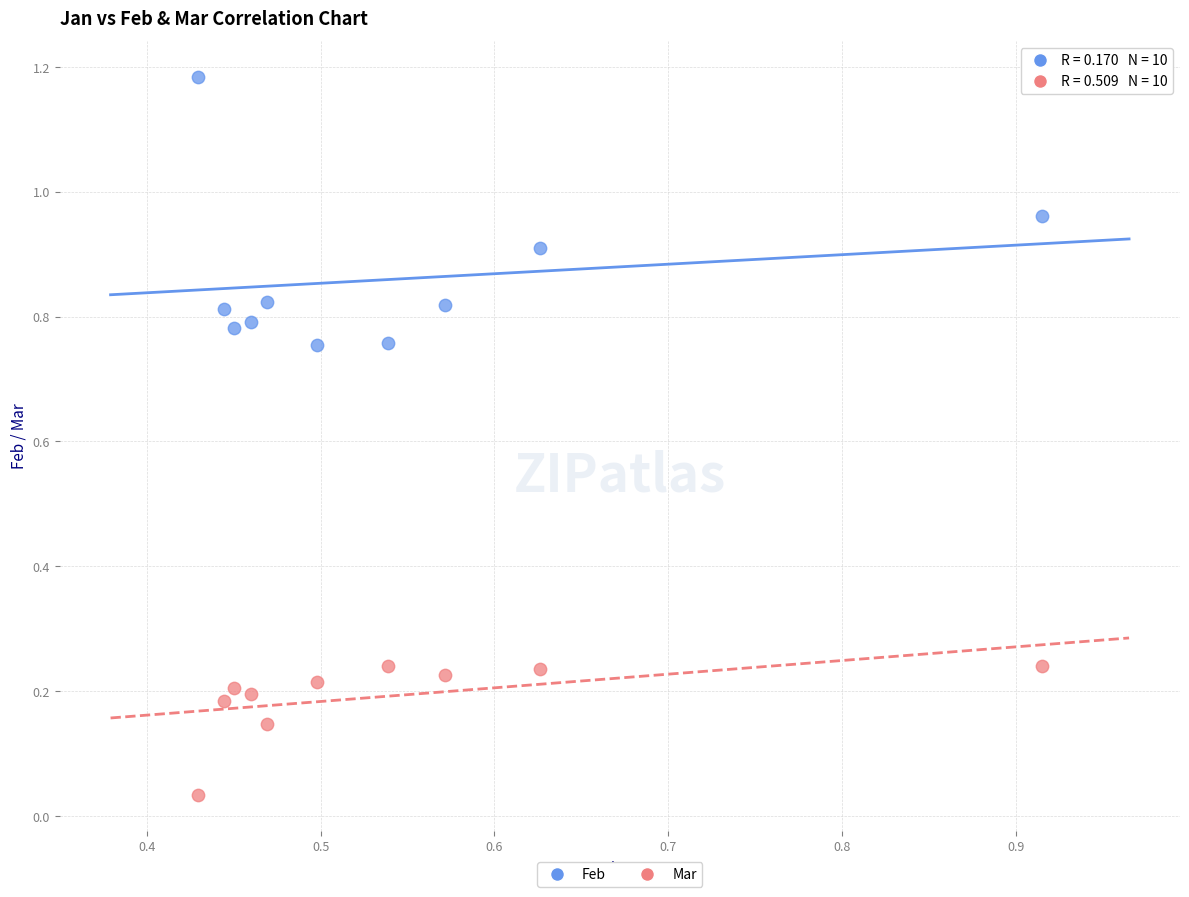

Across all data points, what is the range of X values (max minus min)?

0.5